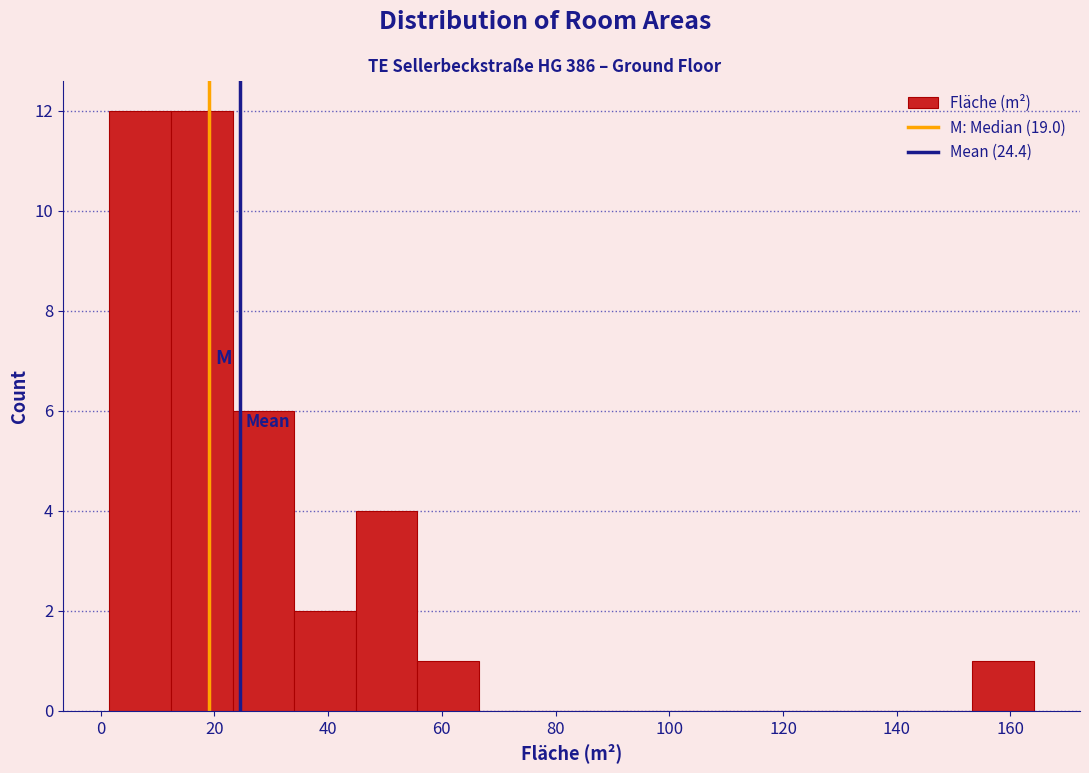

How tall is the bar that spans 154 to 164 on the x-axis? Neither the bar edges nor the heights are printed on the chart, so give them approximately, as read against the axes.

1